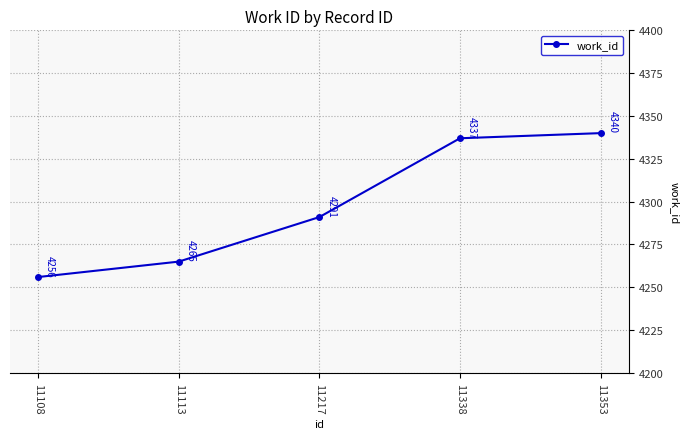

How many categories are shown in the chart?

5